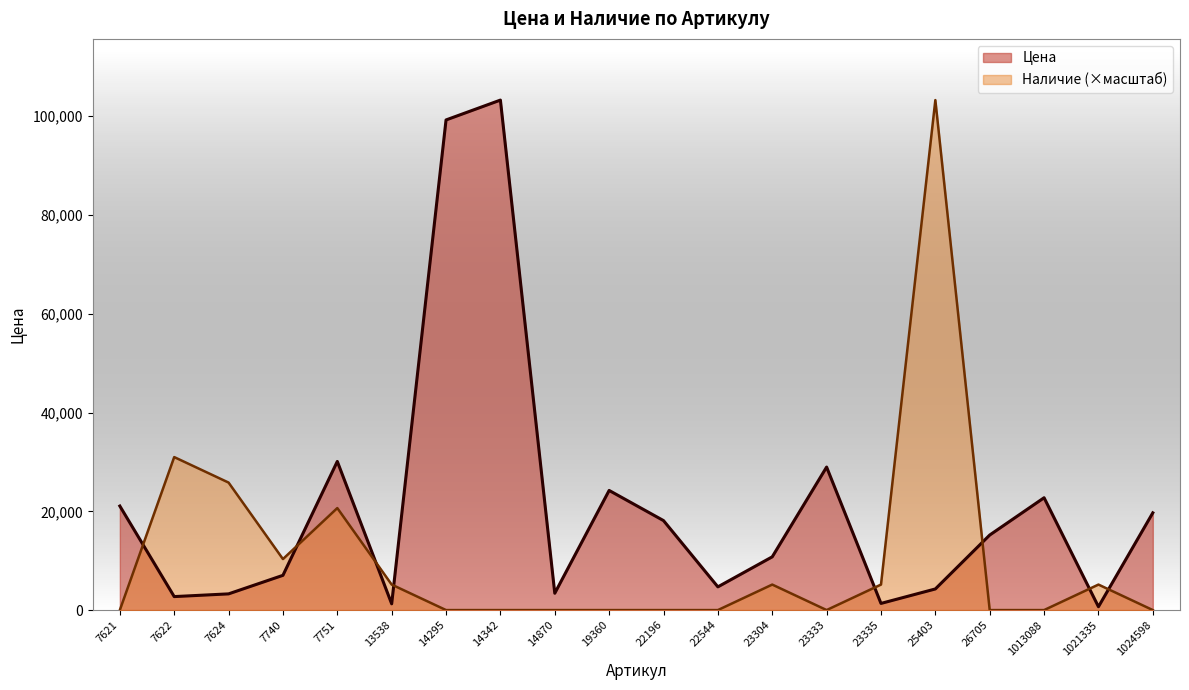

Rank the series by their average value, from highest to lowest.

Цена, Наличие (×масштаб)